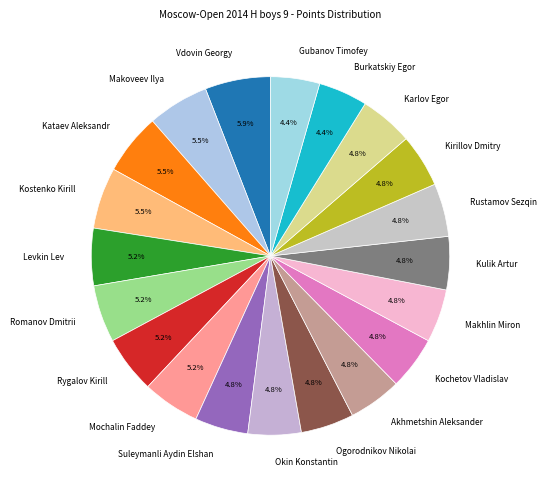

Combined, what portion of the pie is Rygalov Kirill and Kirillov Dmitry?

10.0%